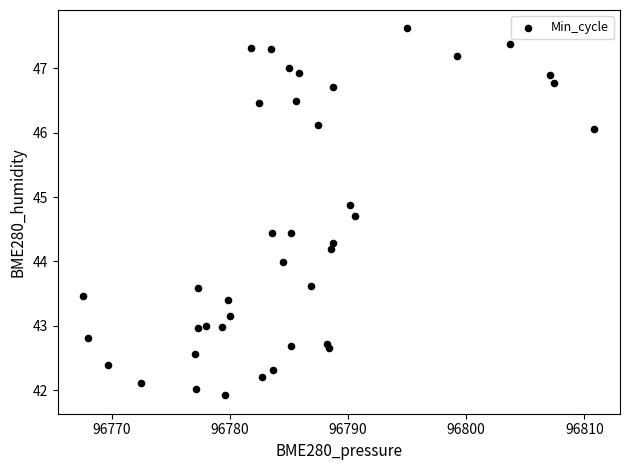

What is the range of X values (max minus min)?

43.2